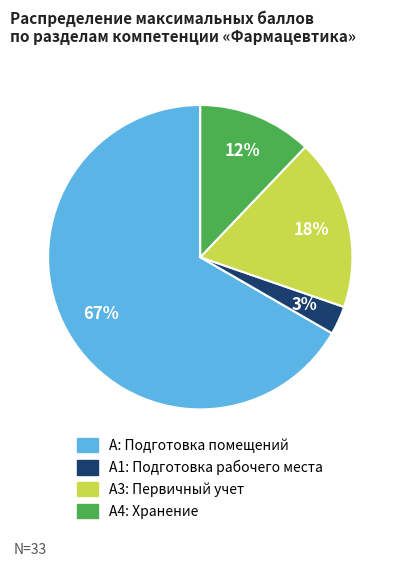

How many slices are in this pie chart?

4